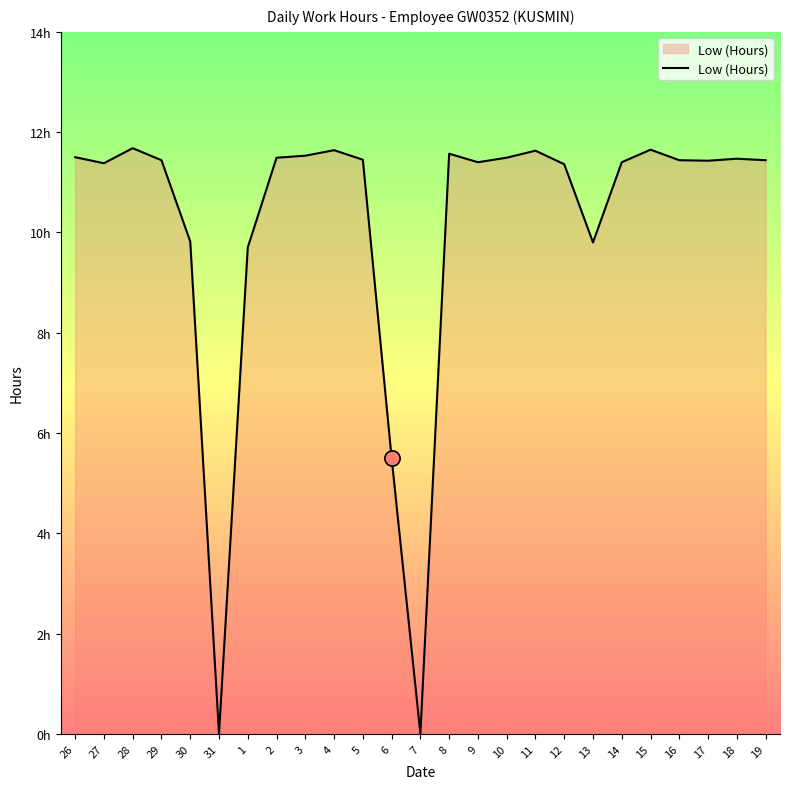

What is the ratio of the value at 27 to the value at 13?

1.2